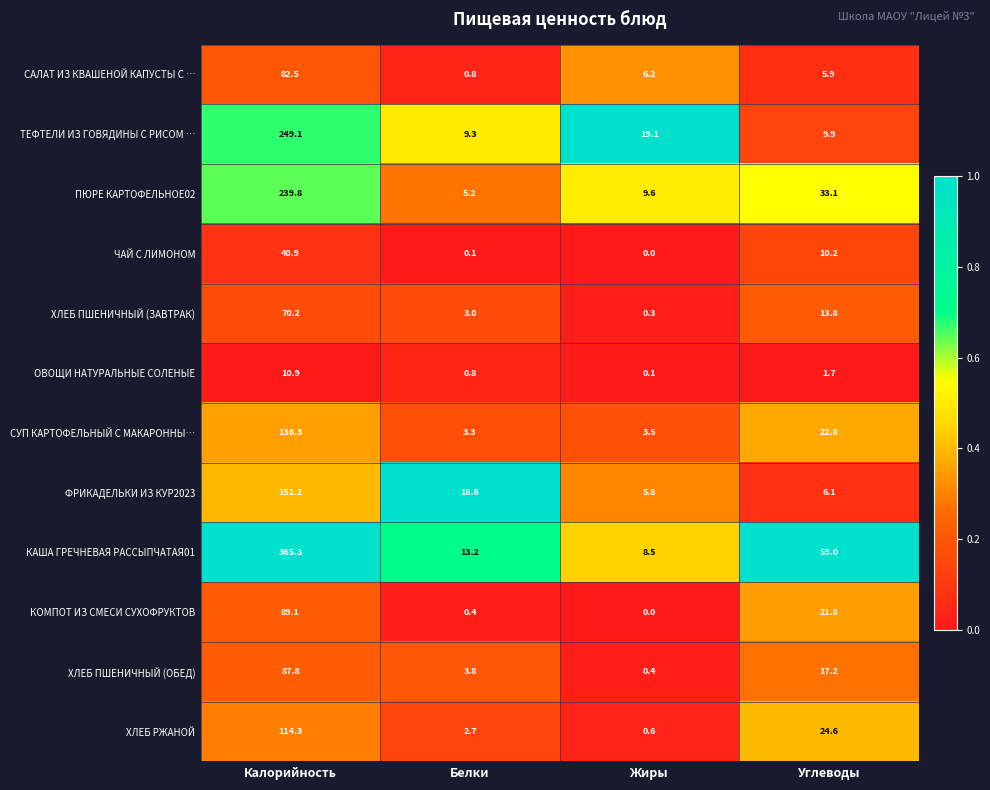

What is the average value of the ОВОЩИ НАТУРАЛЬНЫЕ СОЛЕНЫЕ series?

3.4